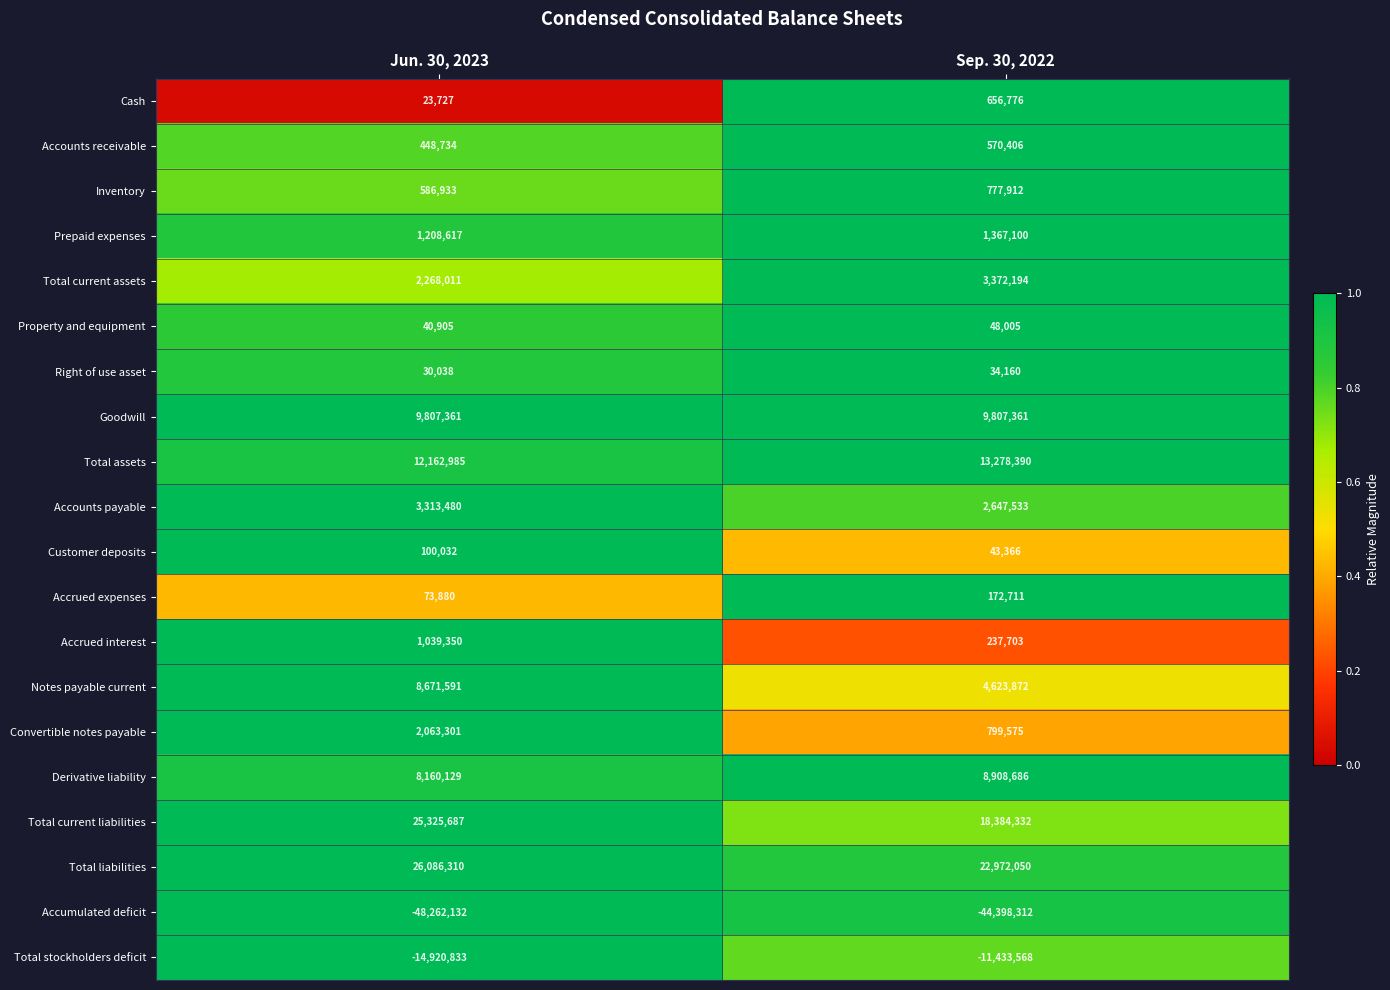

What is the approximate value of Customer deposits at Jun. 30, 2023?

100032